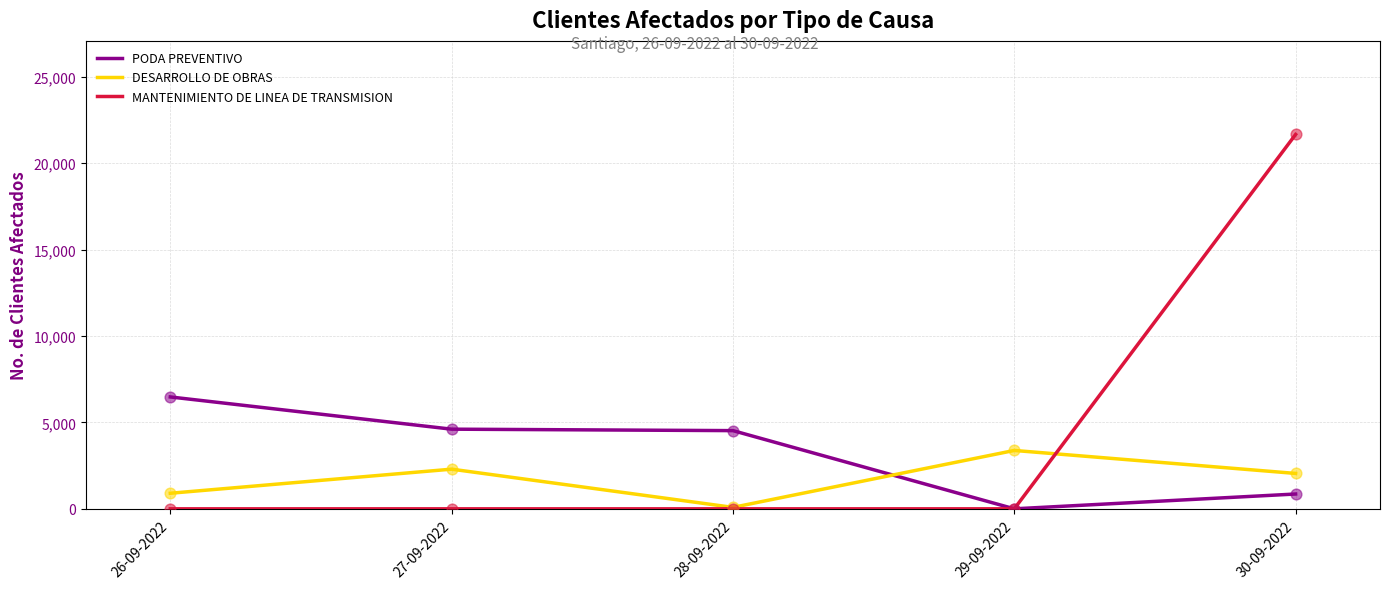

At how many categories does at least one series exceed 2450?

5